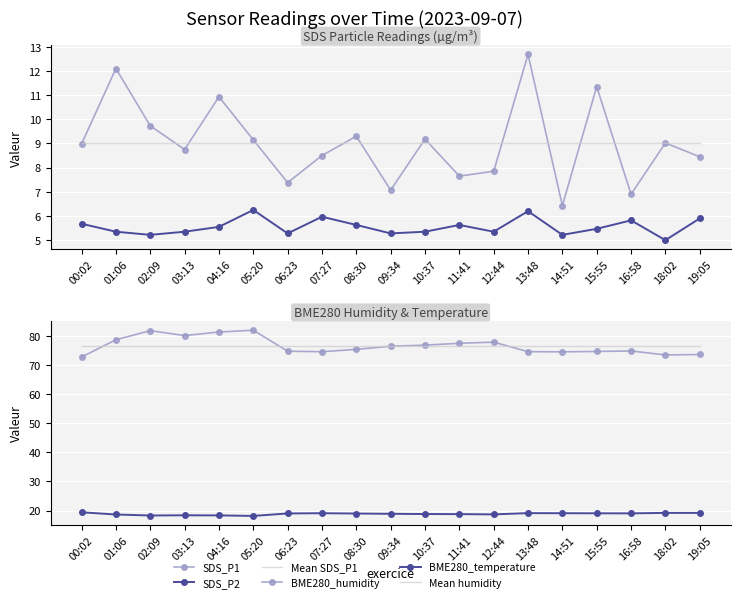

What is the sum of all BME280_humidity values?

1455.5